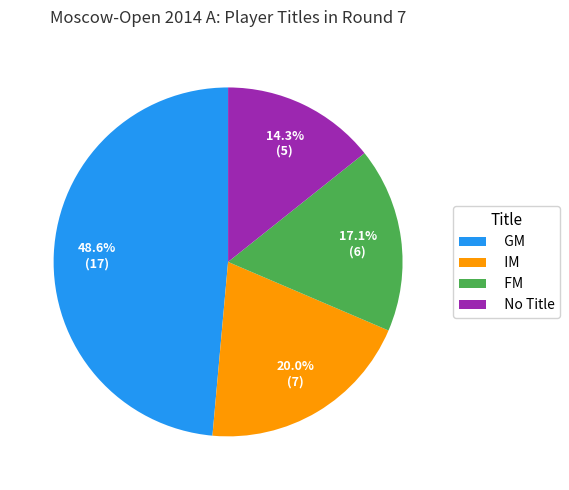

Combined, what portion of the pie is FM and GM?

65.7%